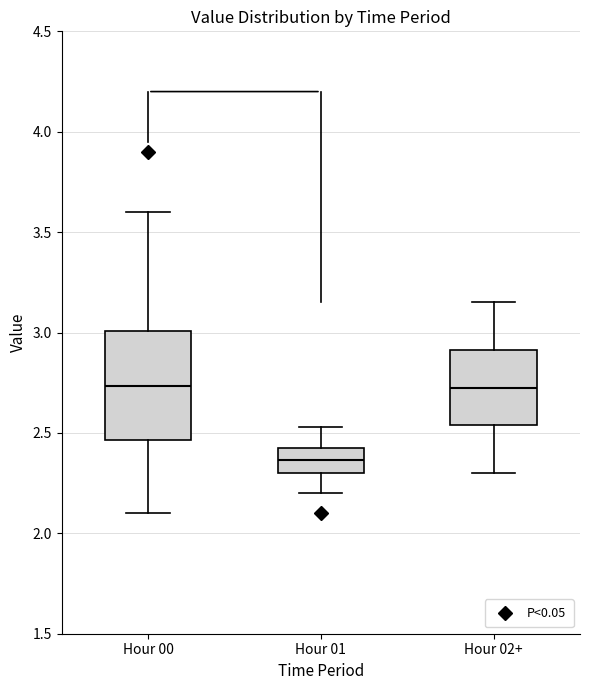

Reading left to right, read every box against the y-axis: the position of its median line, the range the box covers, and the ends of its whiskers. The values are not printed on the chart, so give them approximately, as read against the axis.

Hour 00: median 2.75, box 2.45 to 3.00, whiskers 2.10 to 3.60
Hour 01: median 2.35, box 2.30 to 2.45, whiskers 2.20 to 2.55
Hour 02+: median 2.75, box 2.55 to 2.90, whiskers 2.30 to 3.15